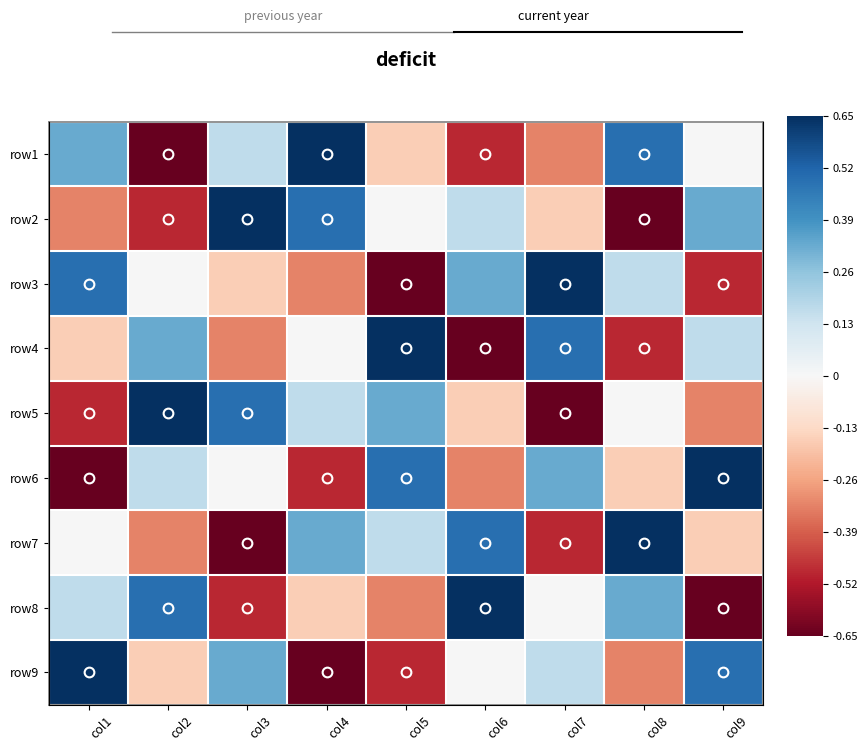

How many negative values does the row8 series have?

4